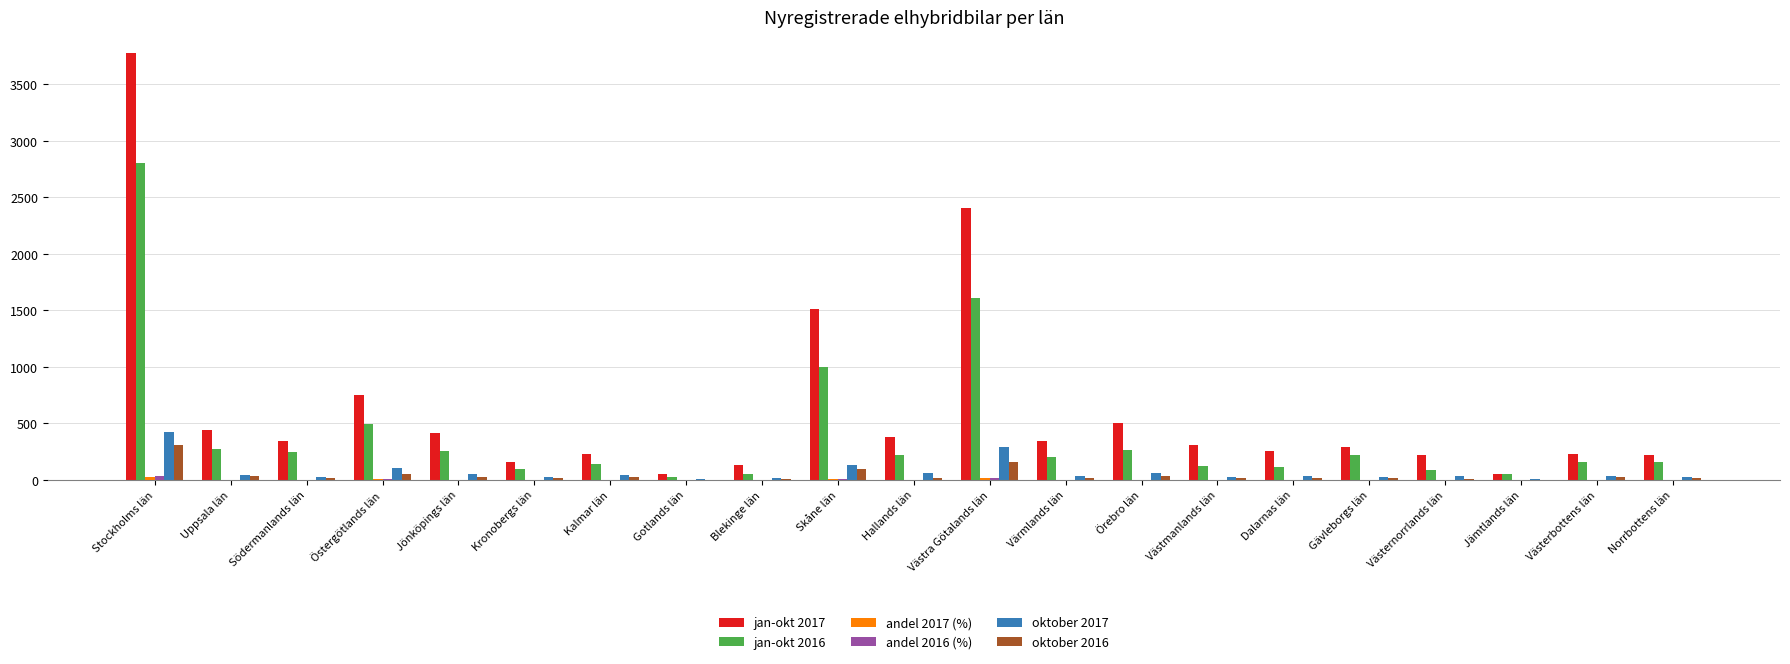

True or false: oktober 2016 has a value of 20.0 at Södermanlands län.

True